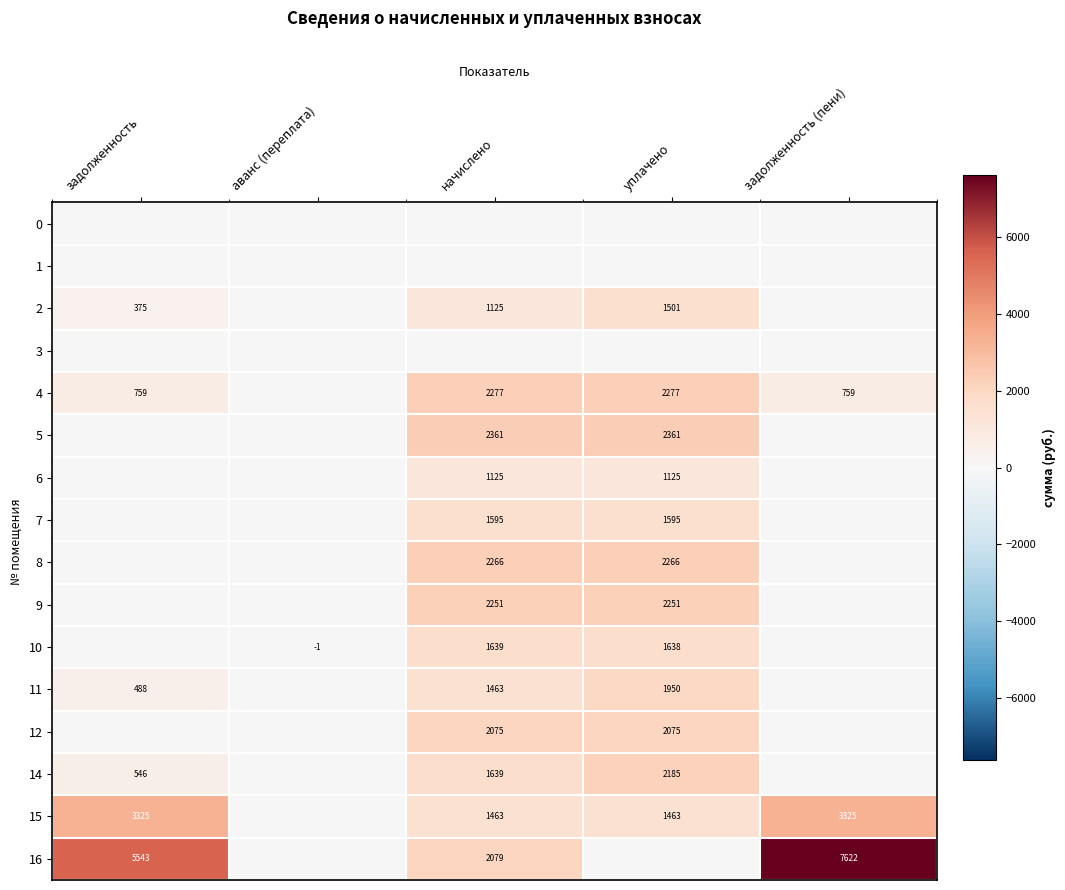

Is it true that 7 equals 2511 at начислено?

False